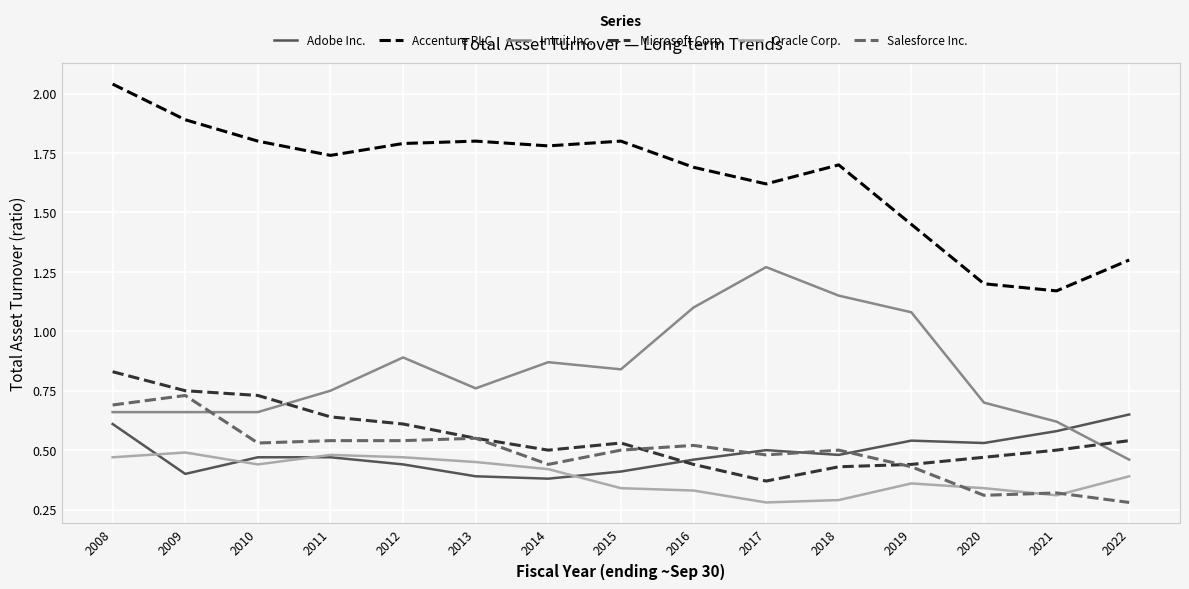

How many interior local valleys does the Accenture PLC series have?

4